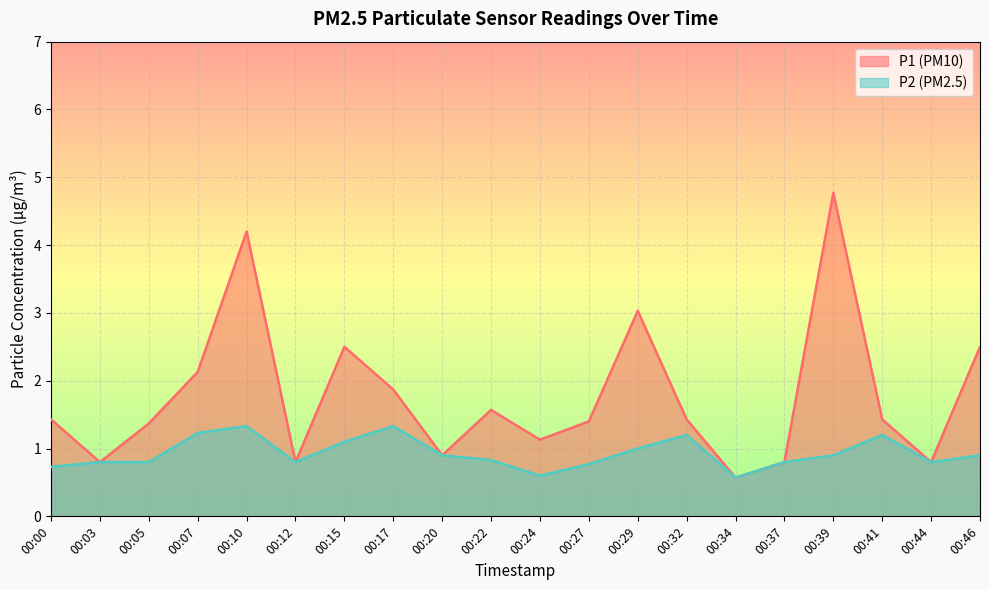

True or false: P2 and P1 intersect in this chart.

False